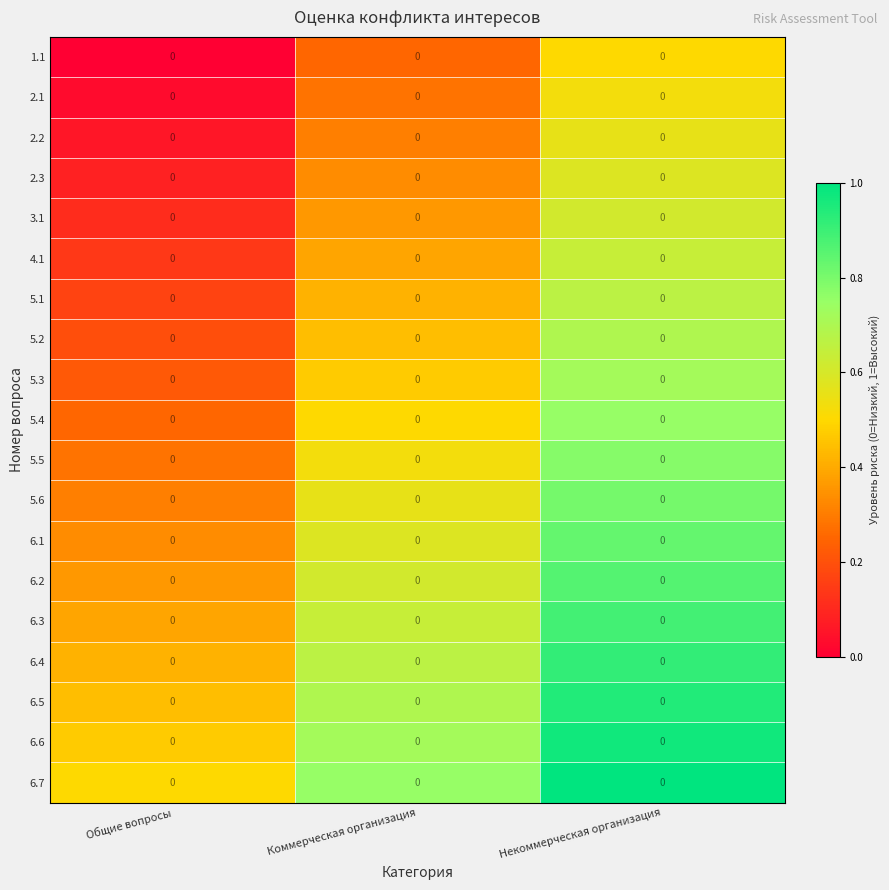

At which label does 6.5 reach its peak?

Некоммерческая организация